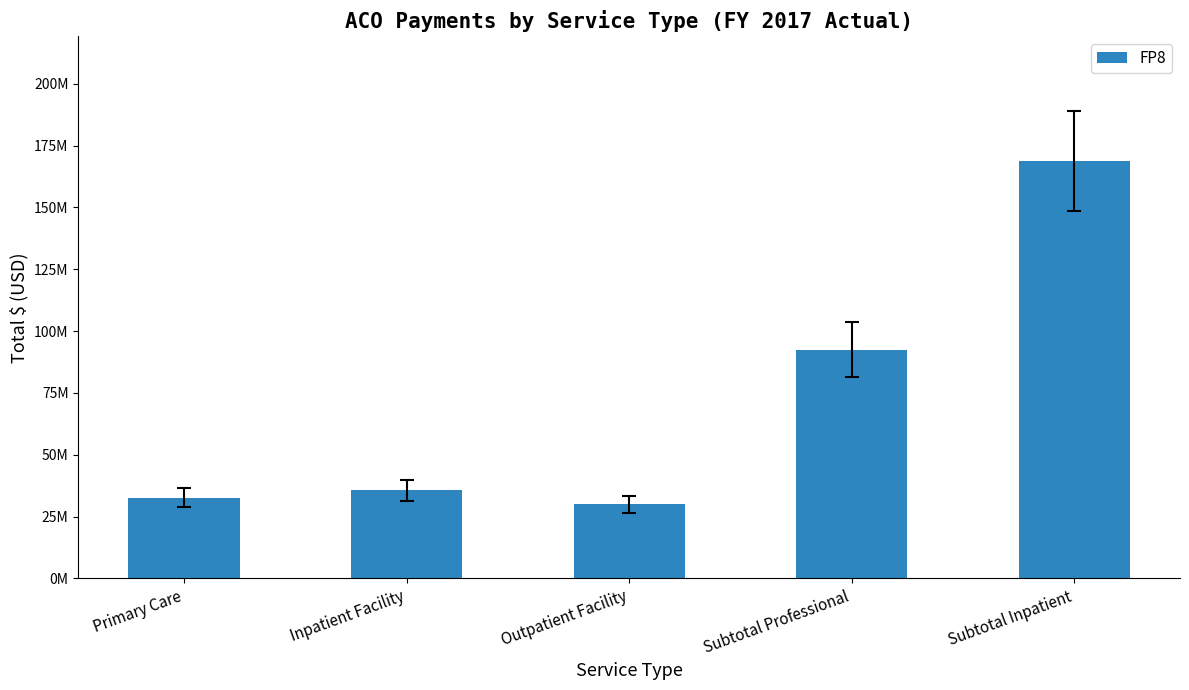

Are the bars horizontal?

No